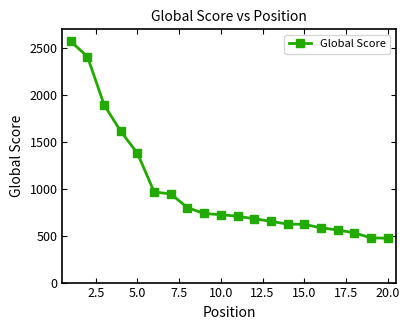

What is the average value?

995